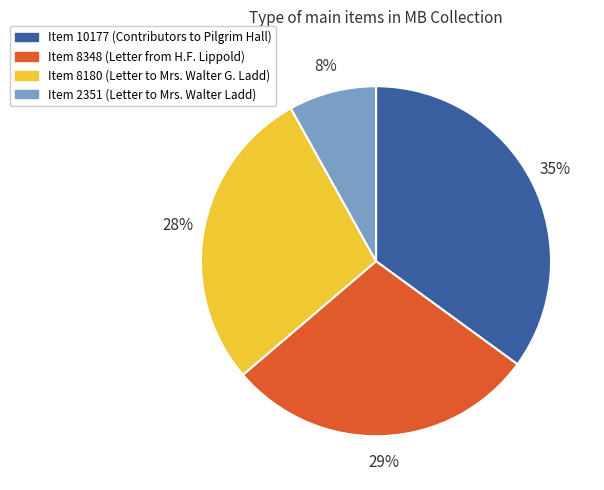

Is the sum of Item 2351 and Item 8180 greater than half?

No